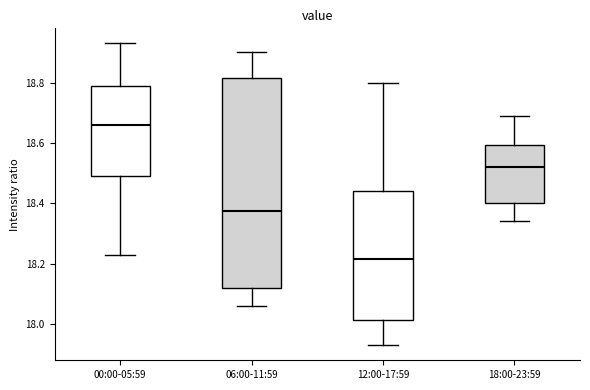

Which box's median line is the lowest?

12:00-17:59